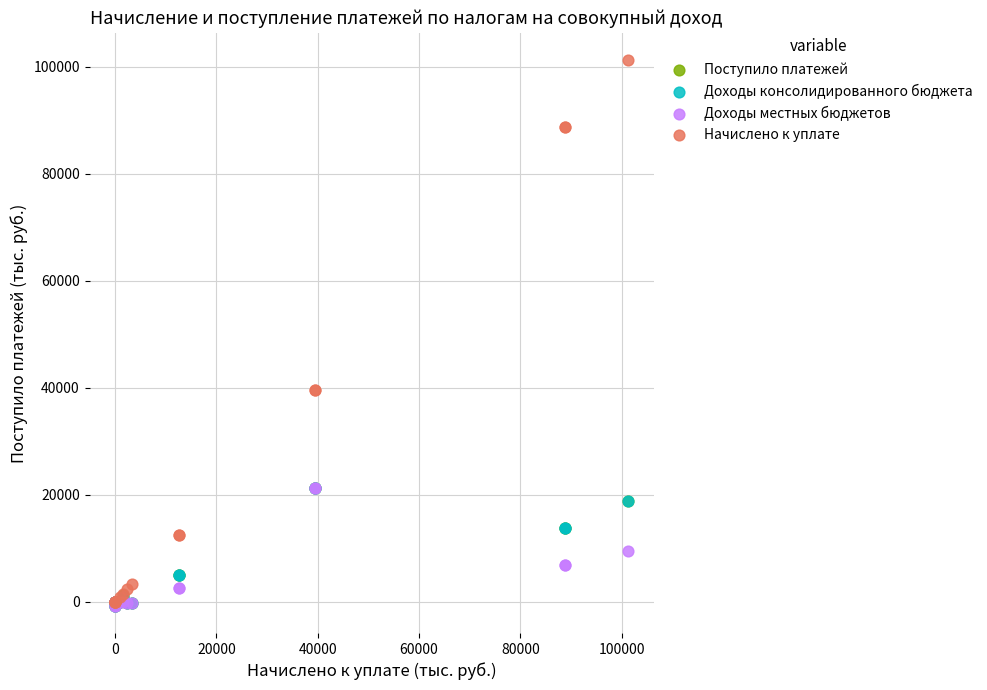

What are all the series names shown in the legend?

Поступило платежей, Доходы консолидированного бюджета, Доходы местных бюджетов, Начислено к уплате